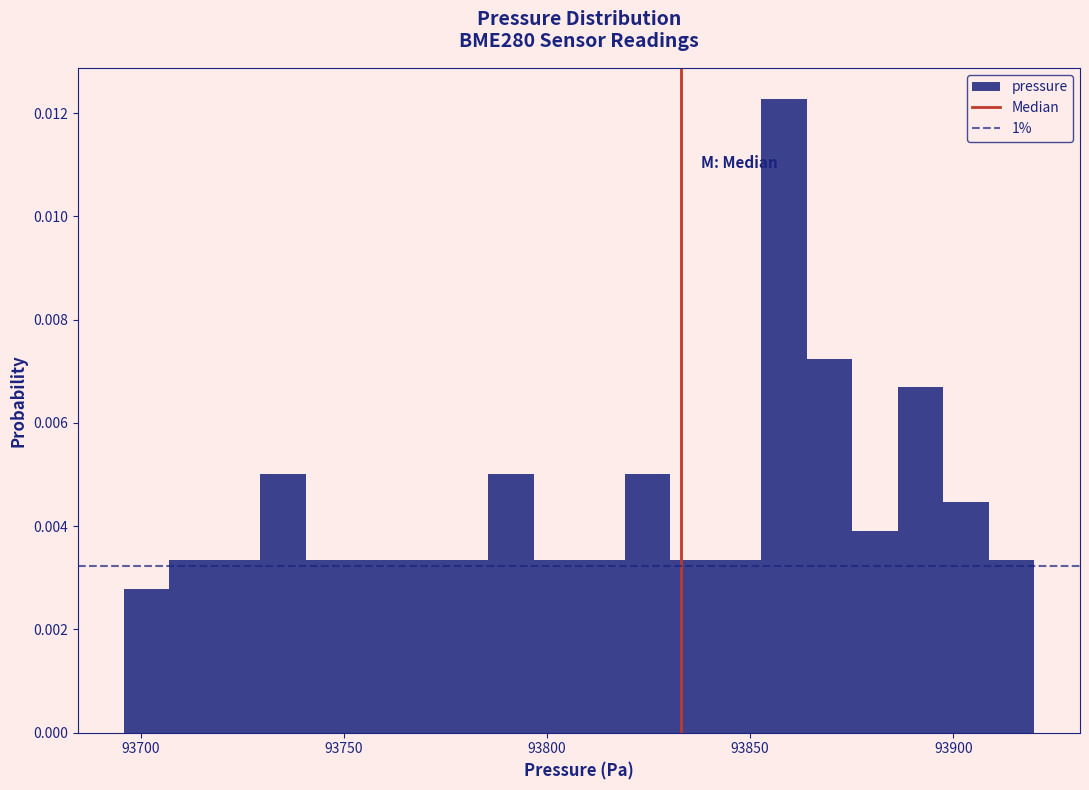

Around what value on the x-axis is the tallest bar? Give the approximate position of its centre, as read against the axis.

93860